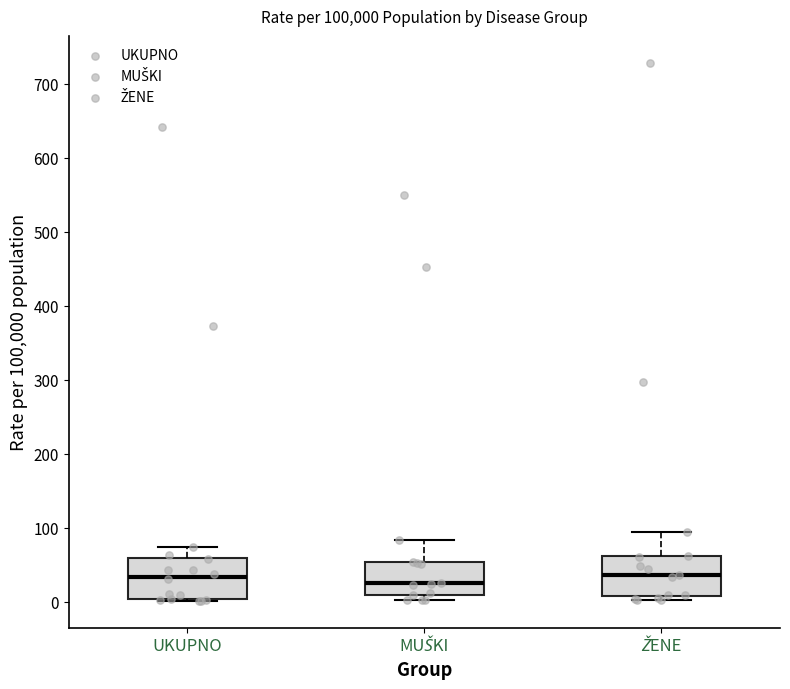

Reading left to right, read every box against the y-axis: the position of its median line, the range the box covers, and the ends of its whiskers. The values are not printed on the chart, so give them approximately, as read against the axis.

UKUPNO: median 30, box 0 to 60, whiskers 0 to 70
MUŠKI: median 30, box 10 to 50, whiskers 0 to 80
ŽENE: median 40, box 10 to 60, whiskers 0 to 90